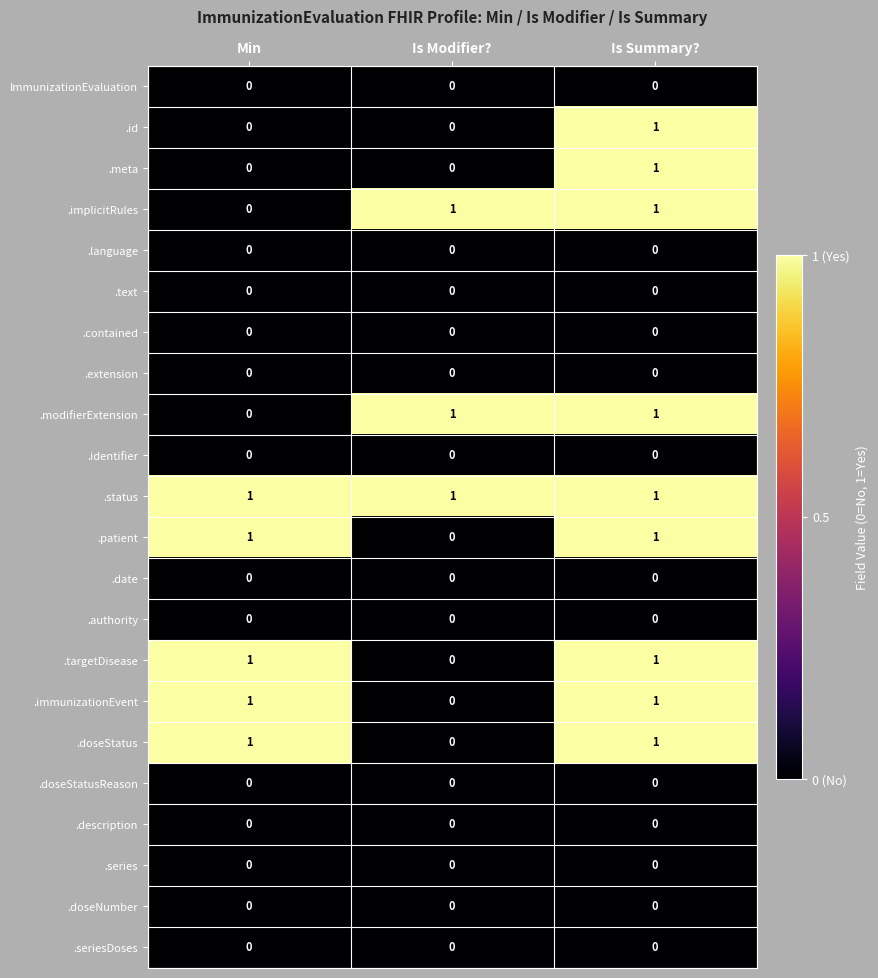

True or false: ImmunizationEvaluation has a value of 0 at Min.

True